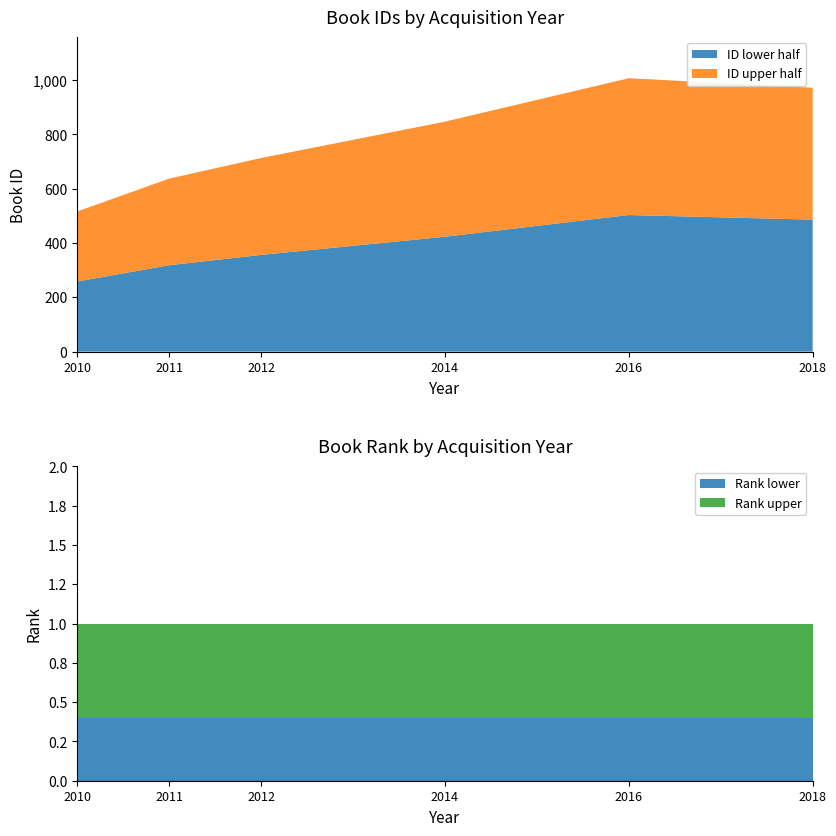

Reading left to right, list all the values displayed in this chart.

id: 28 mars 2018=972	15 juin 2016=1007	octobre 2014=847	juin 2012=713	mai 2010=516	11/12/2011=637
rank: 28 mars 2018=1	15 juin 2016=1	octobre 2014=1	juin 2012=1	mai 2010=1	11/12/2011=1